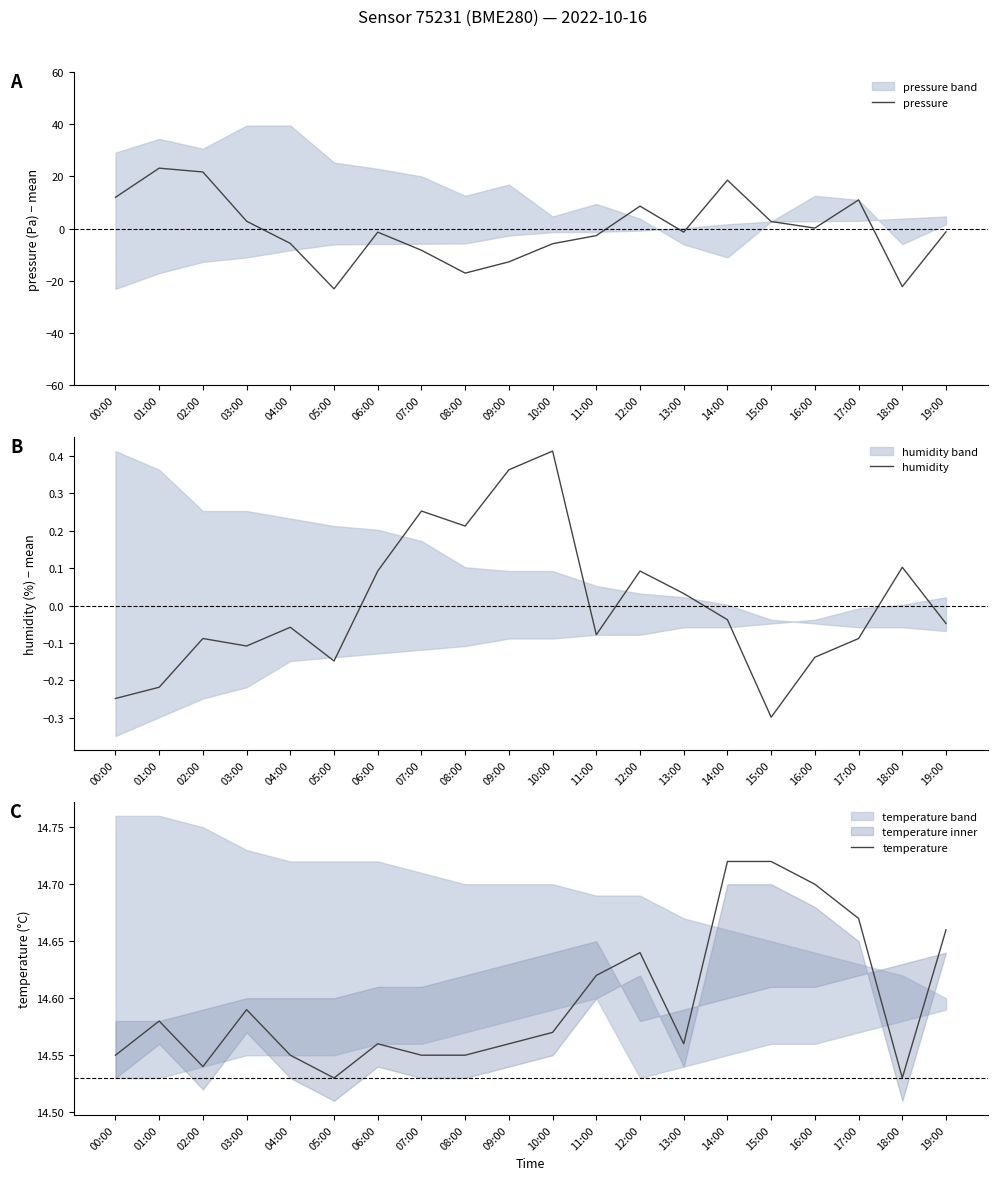

What is the difference between the temperature values at 05:00 and 15:00?

0.2